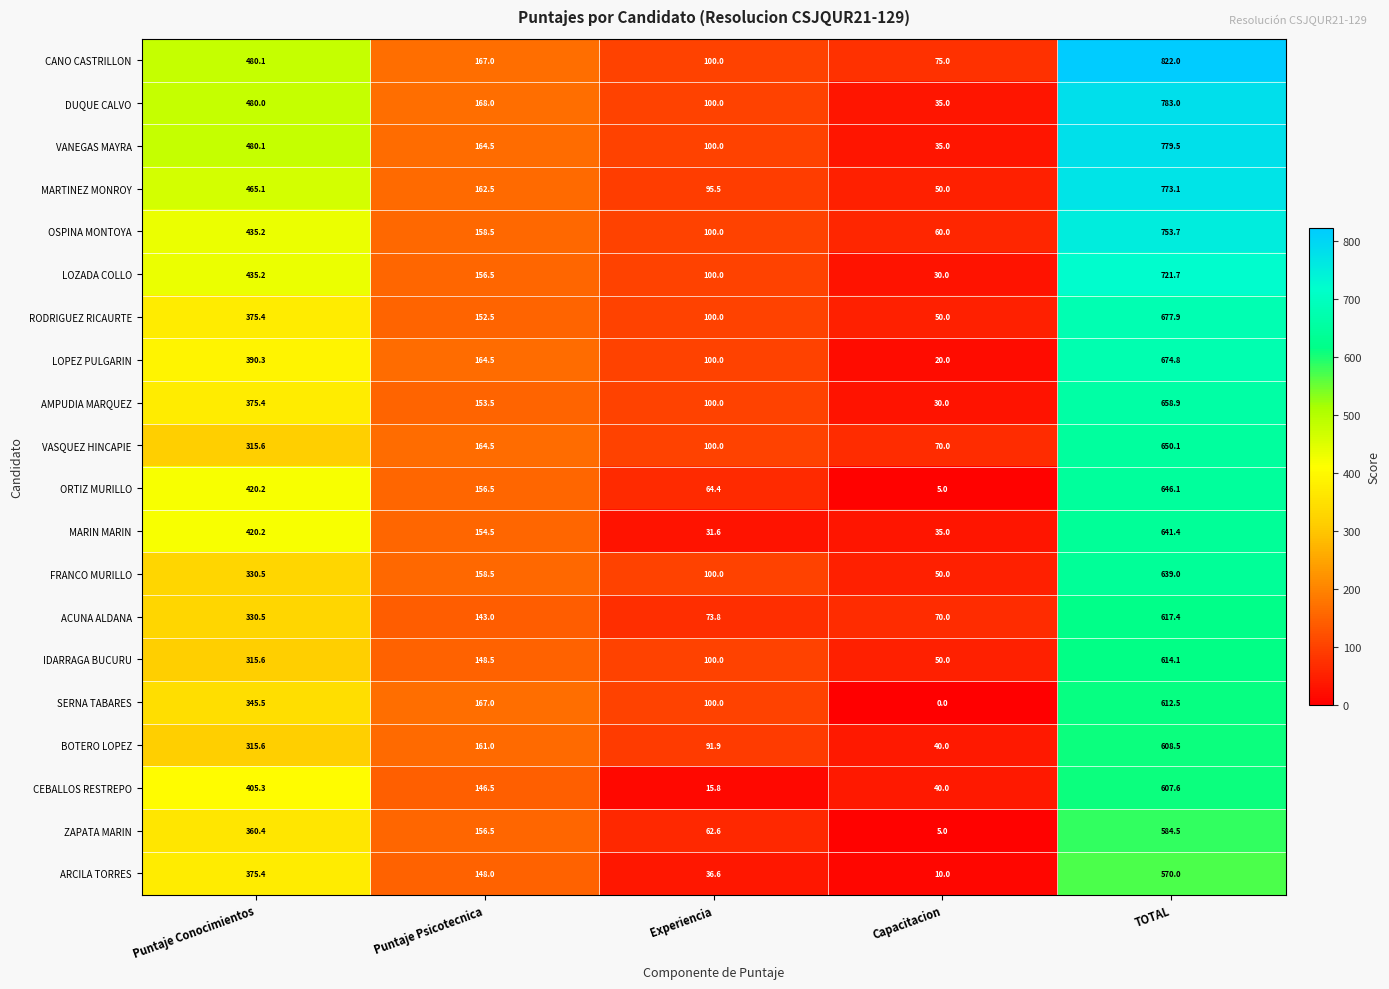

How many data points in MARTINEZ MONROY are above 162?

3